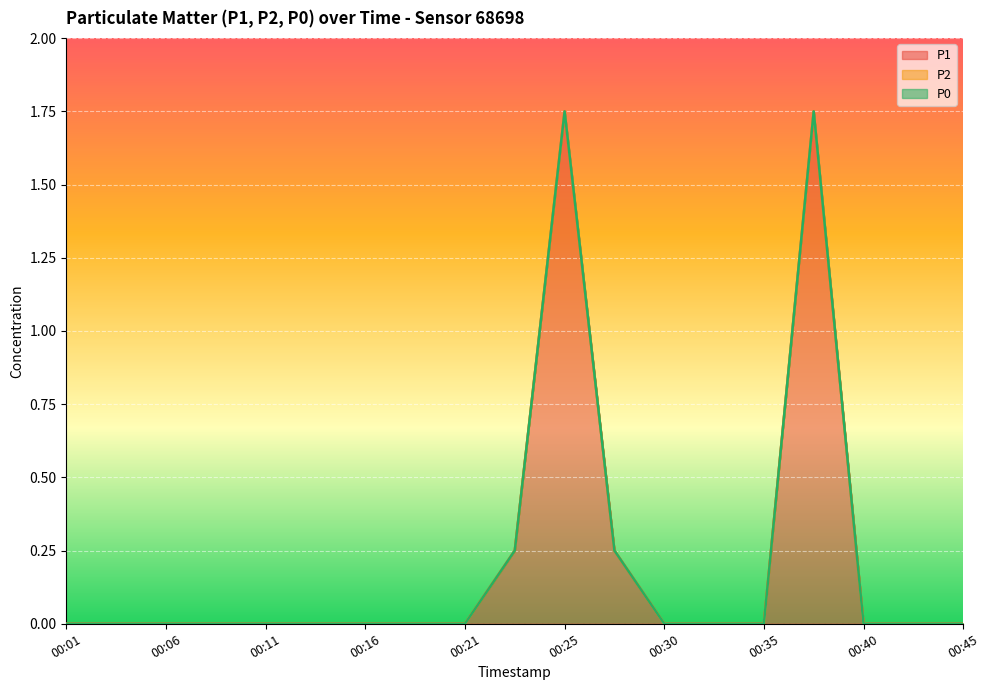

True or false: P1 and P2 intersect in this chart.

False